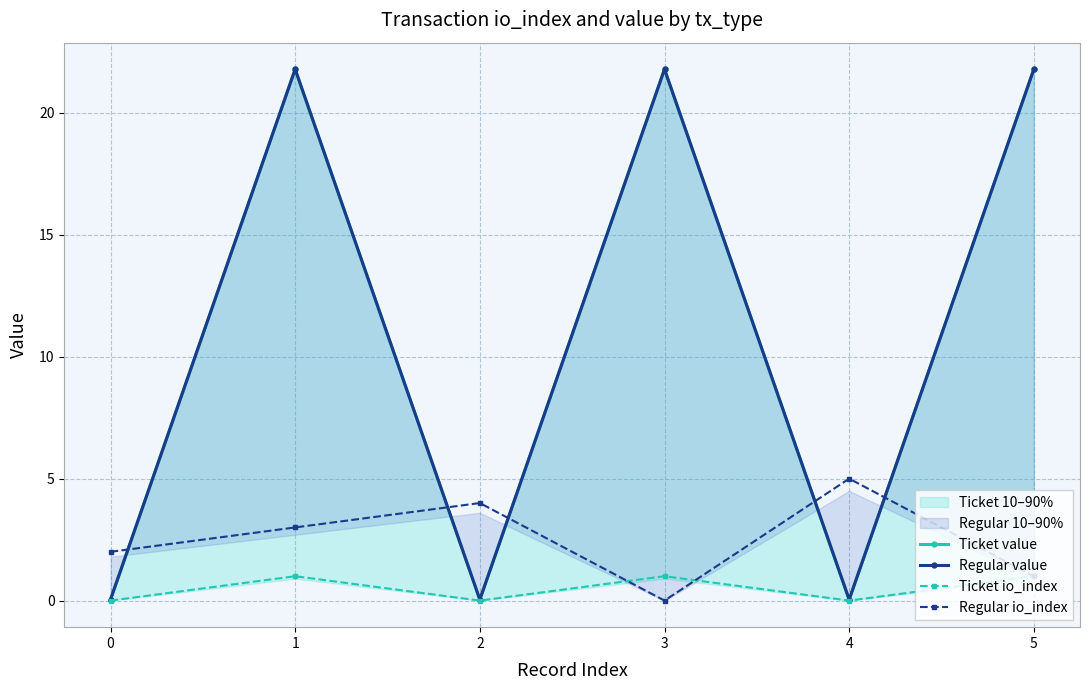

True or false: Regular value and Ticket io_index cross at least once.

False